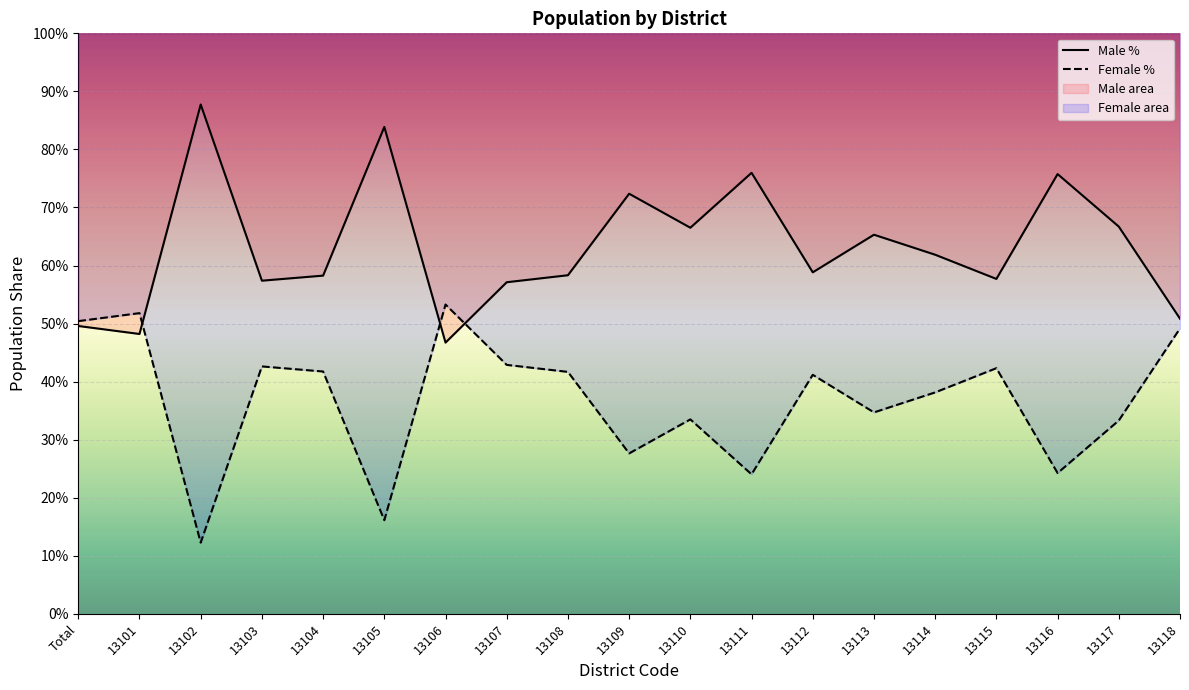

True or false: Female % has more than 1 points higher than both neighbors.

True